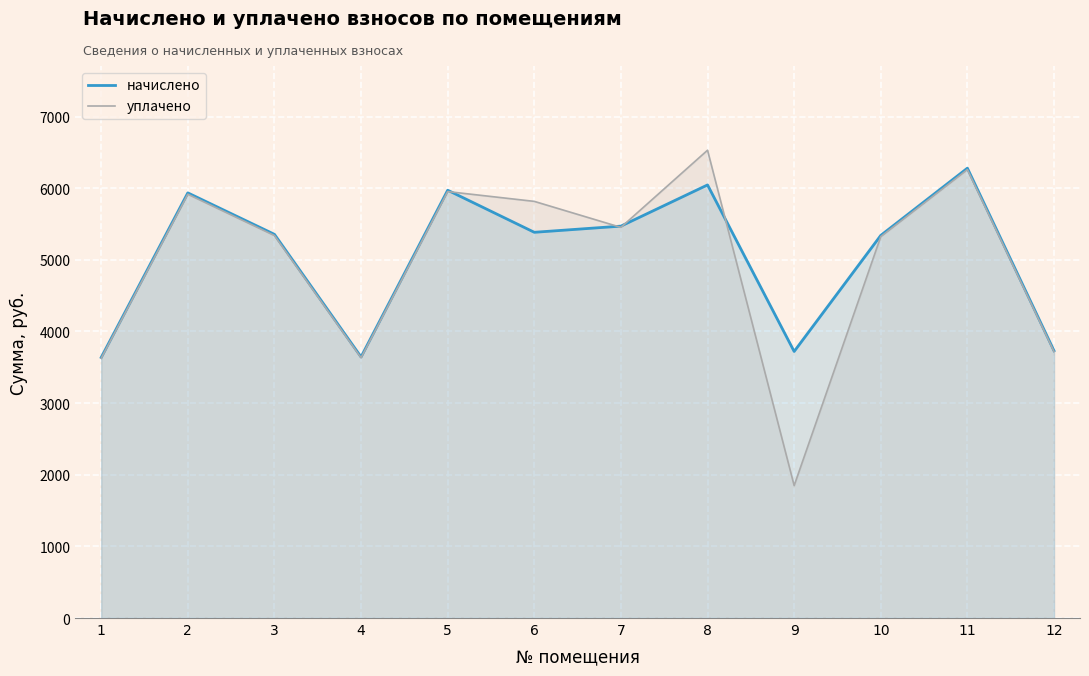

How many data points in начислено are less than 5384?

6